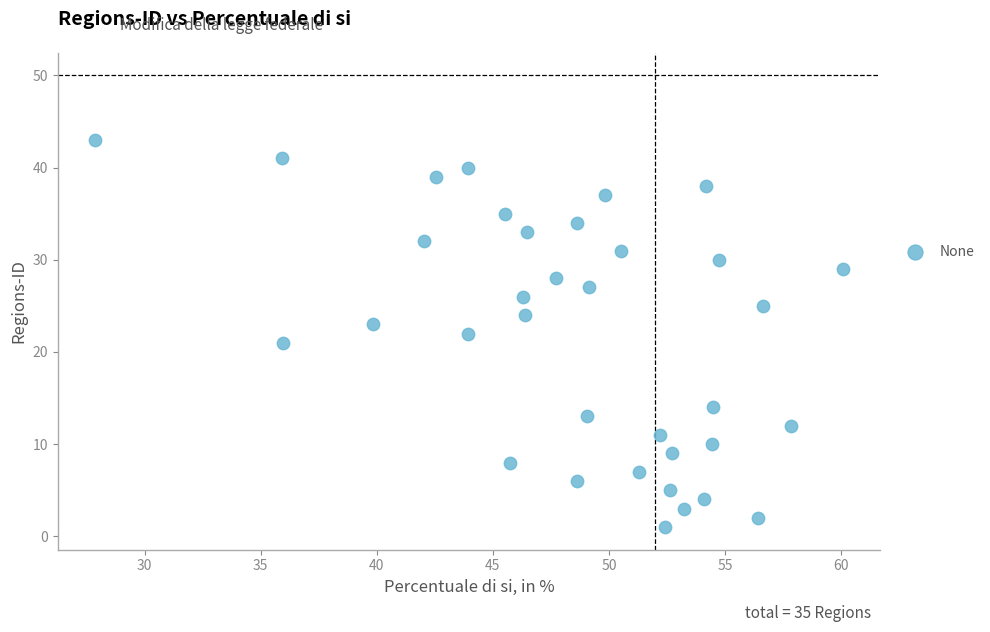

What is the range of Y values (max minus min)?

42